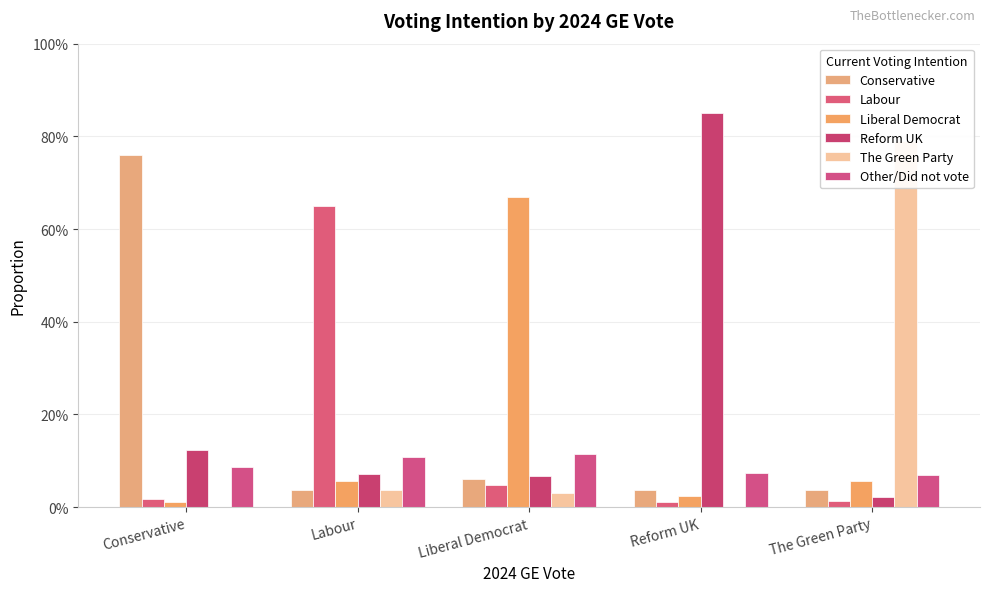

The Liberal Democrat series shows 1.1 at Liberal Democrat. True or false?

False